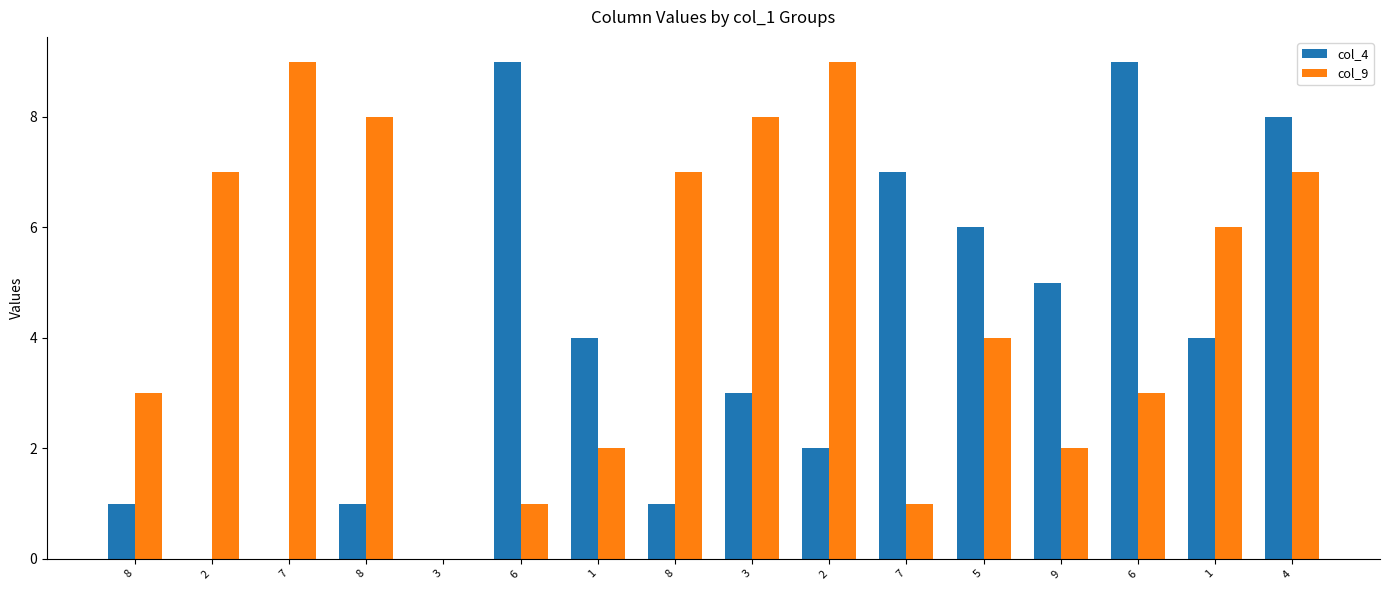

How many distinct data groups are displayed?

2